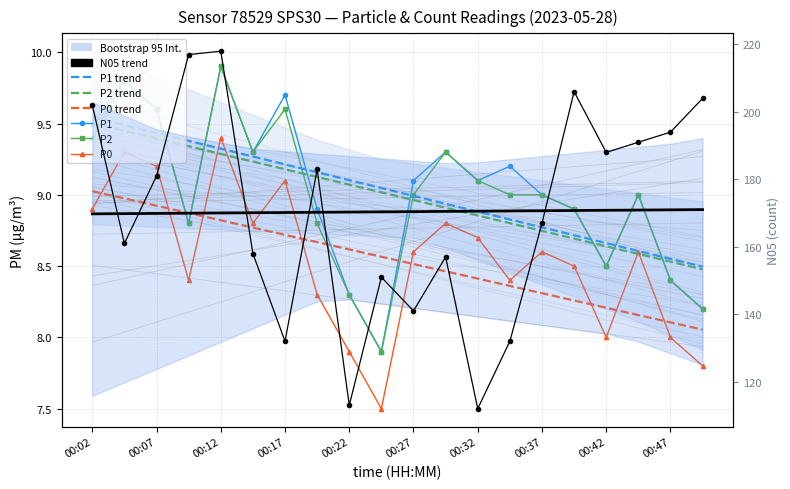

At how many categories does at least one series exceed 105?

20